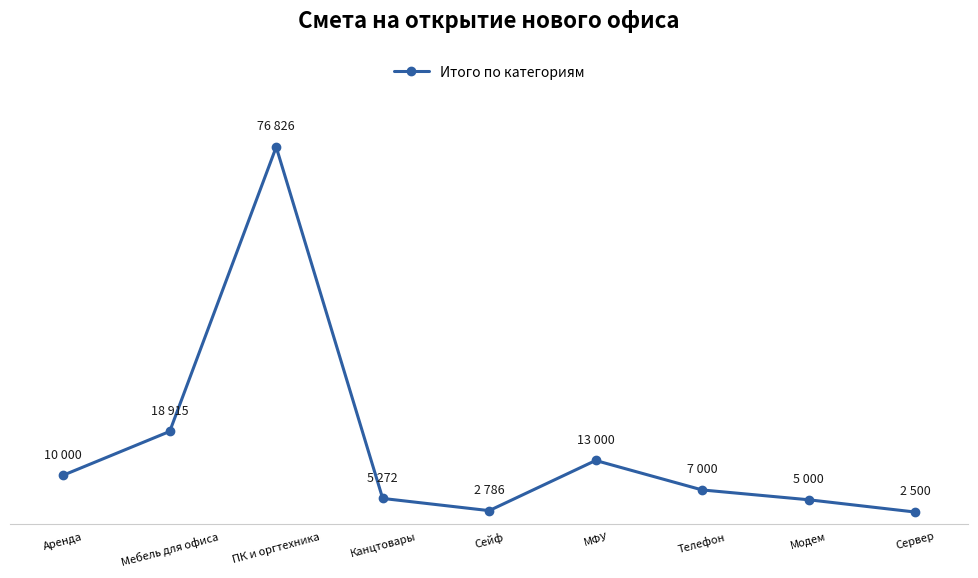

Rank the categories by value from lowest to highest.

Сервер, Сейф, Модем, Канцтовары, Телефон, Аренда, МФУ, Мебель для офиса, ПК и оргтехника